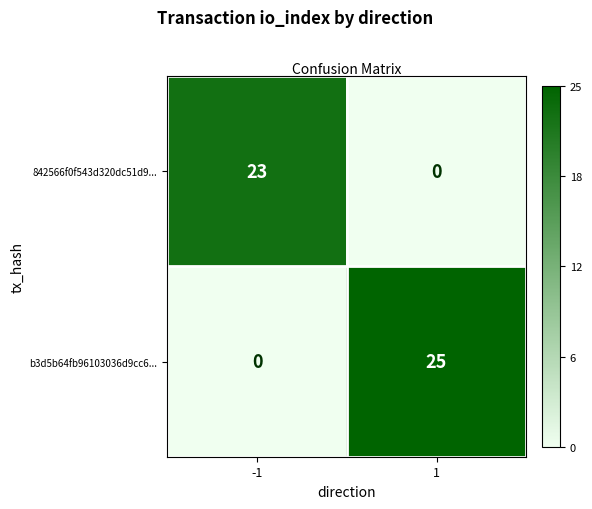

How many positive values does the 842566f0f543d320dc51d9... series have?

1